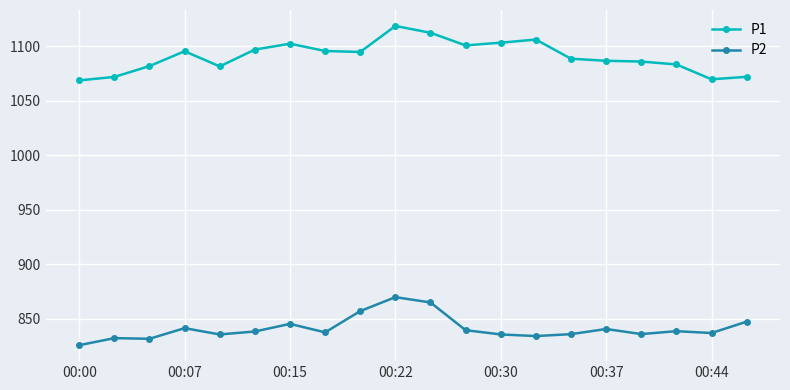

Is this an area chart (filled region under the line)?

No